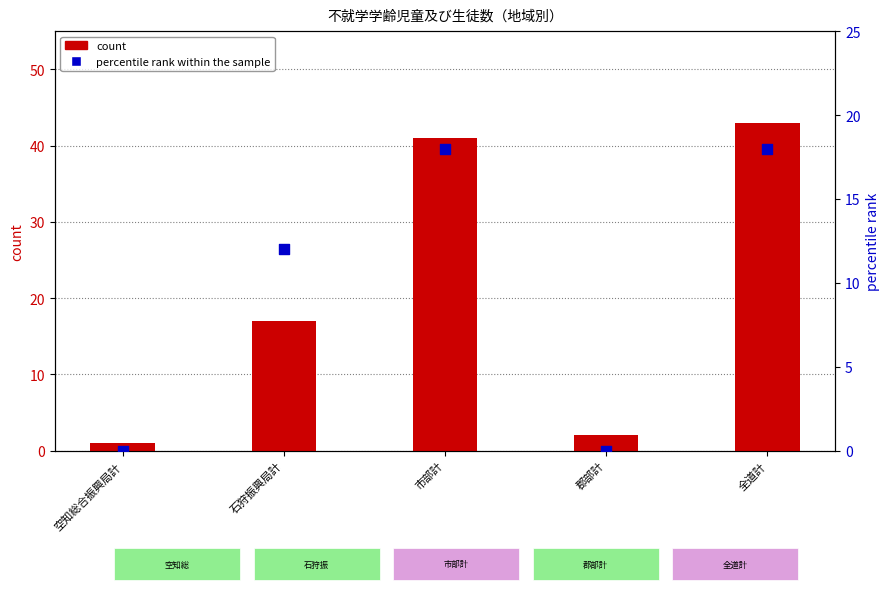

At how many categories does at least one series exceed 19?

2